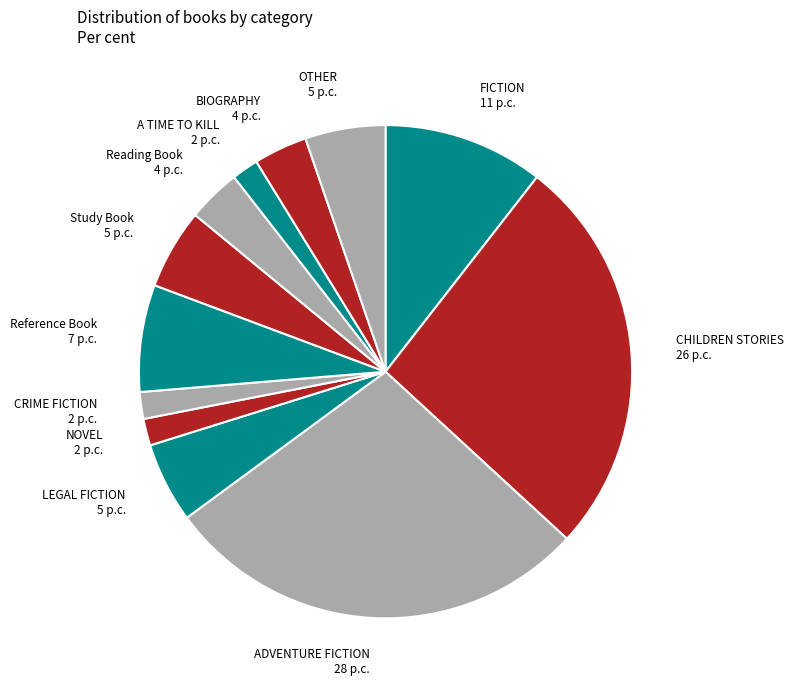

The OTHER slice represents 14% of the pie. True or false?

False